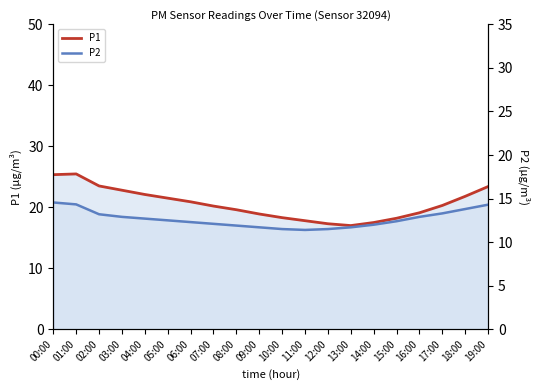

True or false: P1 and P2 cross at least once.

False